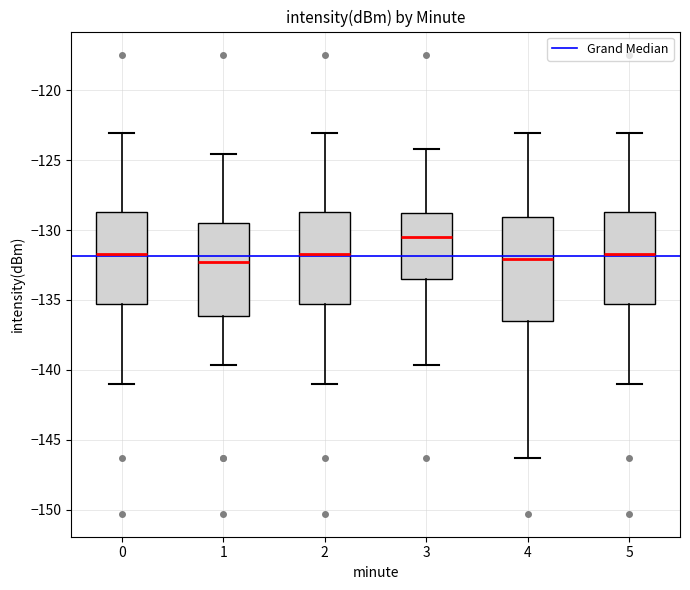

Reading left to right, transcribe this box plot: for each box, give where its median line is, the range the box spans, and where its two whiskers end, as read against the y-axis. The values are not printed on the chart, so give them approximately, as read against the axis.

0: median -131.5, box -135.5 to -128.5, whiskers -141.0 to -123.0
1: median -132.5, box -136.0 to -129.5, whiskers -139.5 to -124.5
2: median -131.5, box -135.5 to -128.5, whiskers -141.0 to -123.0
3: median -130.5, box -133.5 to -129.0, whiskers -139.5 to -124.0
4: median -132.0, box -136.5 to -129.0, whiskers -146.5 to -123.0
5: median -131.5, box -135.5 to -128.5, whiskers -141.0 to -123.0